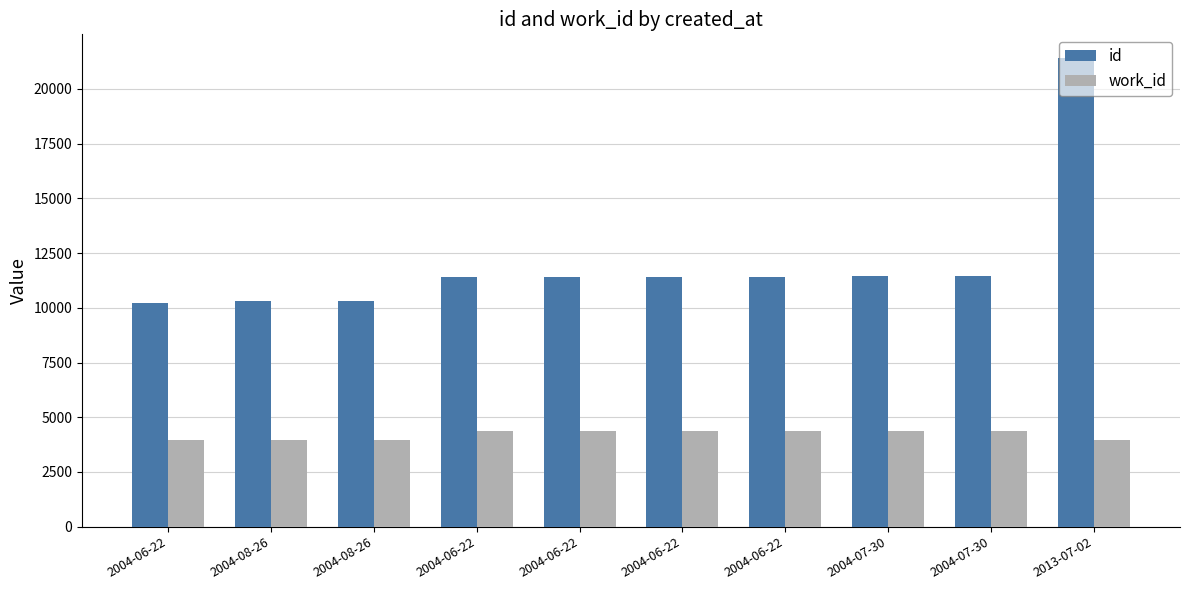

The value of work_id at 2004-07-30 is 6390. True or false?

False